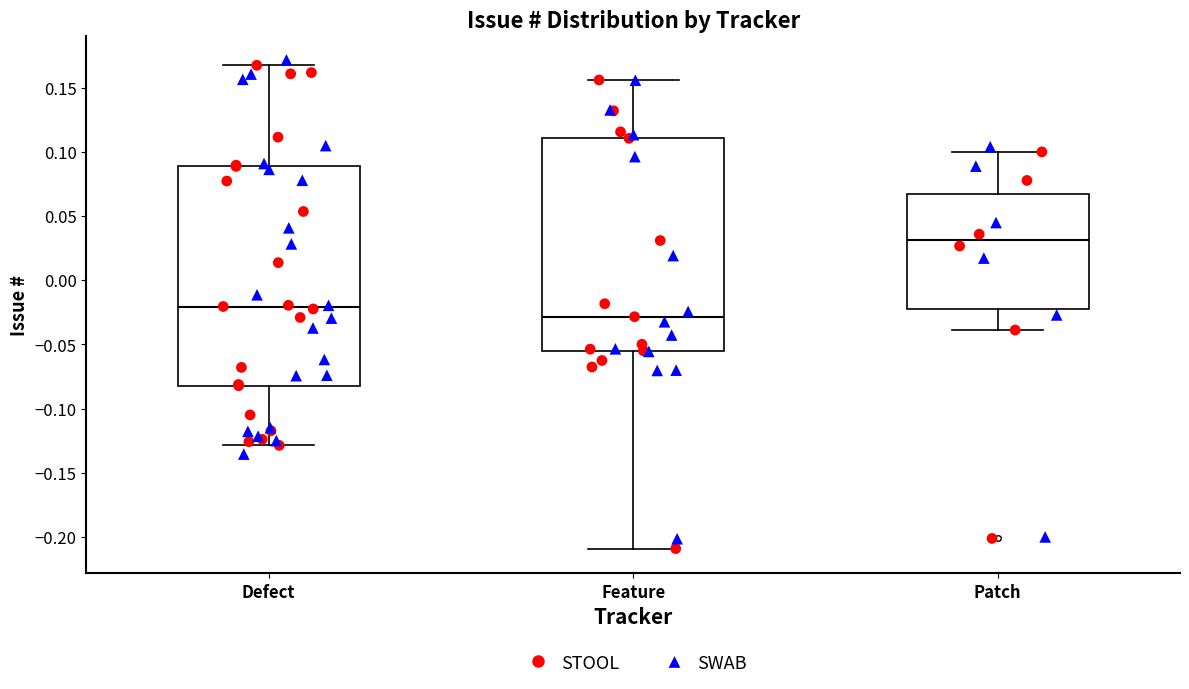

Where does the lower whisker of the box for Patch end on the y-axis? The values are not printed on the chart, so give them approximately, as read against the axis.

-0.040